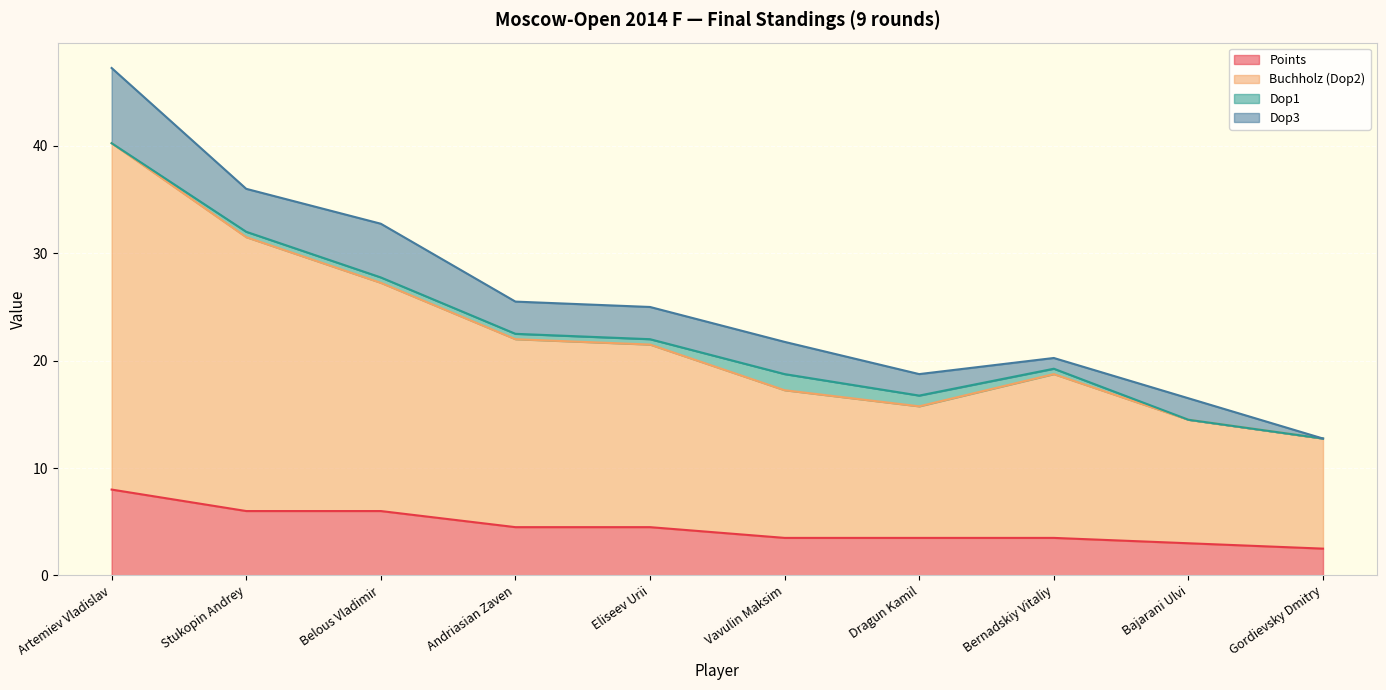

How many interior local valleys does the Buchholz (Dop2) series have?

1